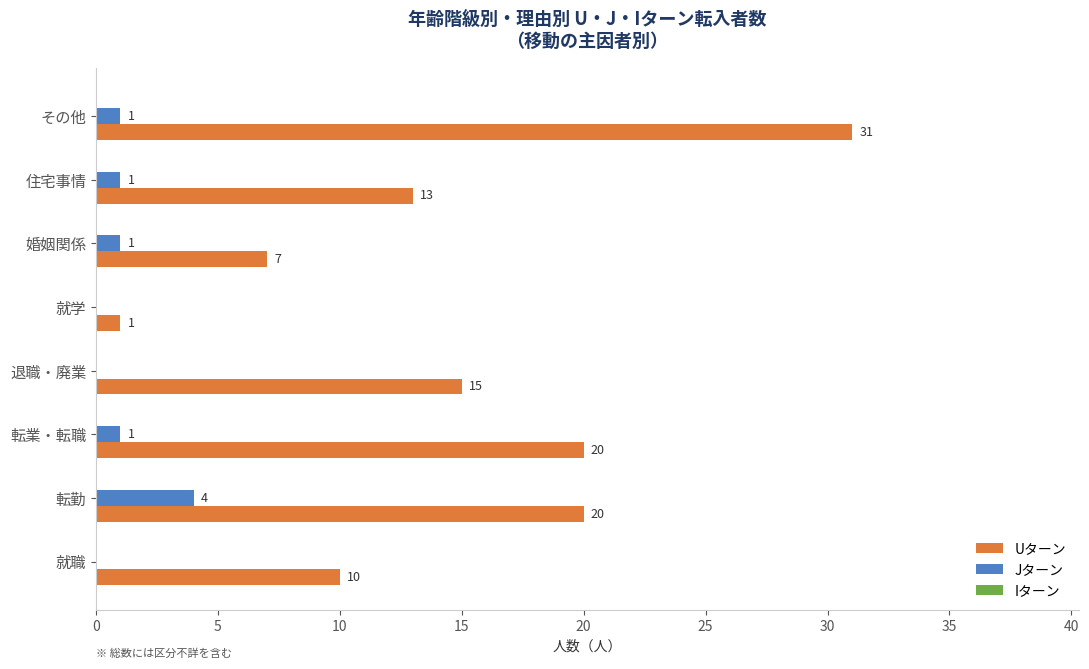

What is the total value across all series at 住宅事情?

14